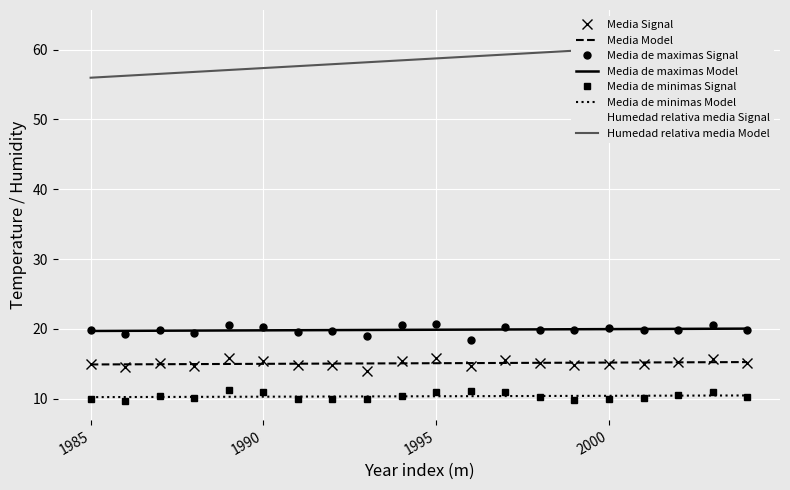

Rank the categories by Media value from lowest to highest.

1993, 1986, 1988, 1996, 1991, 1992, 1999, 1985, 2000, 2001, 1987, 1998, 2004, 2002, 1990, 1994, 1997, 2003, 1989, 1995